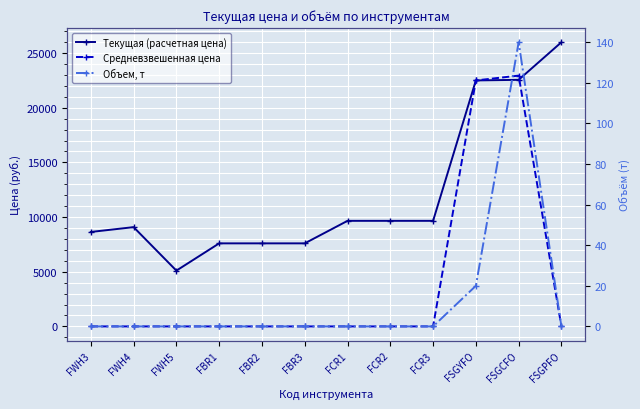

At FWH4, list the series in order from largest to smallest.

Текущая (расчетная цена), Средневзвешенная цена, Объем, т